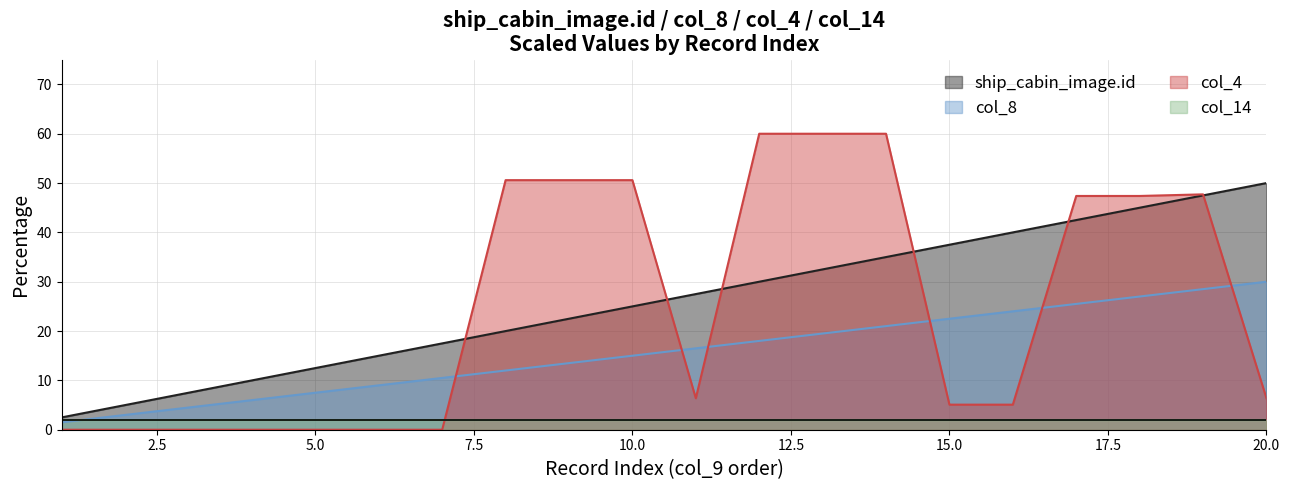

Is it true that ship_cabin_image.id equals 17.1 at 4?

False